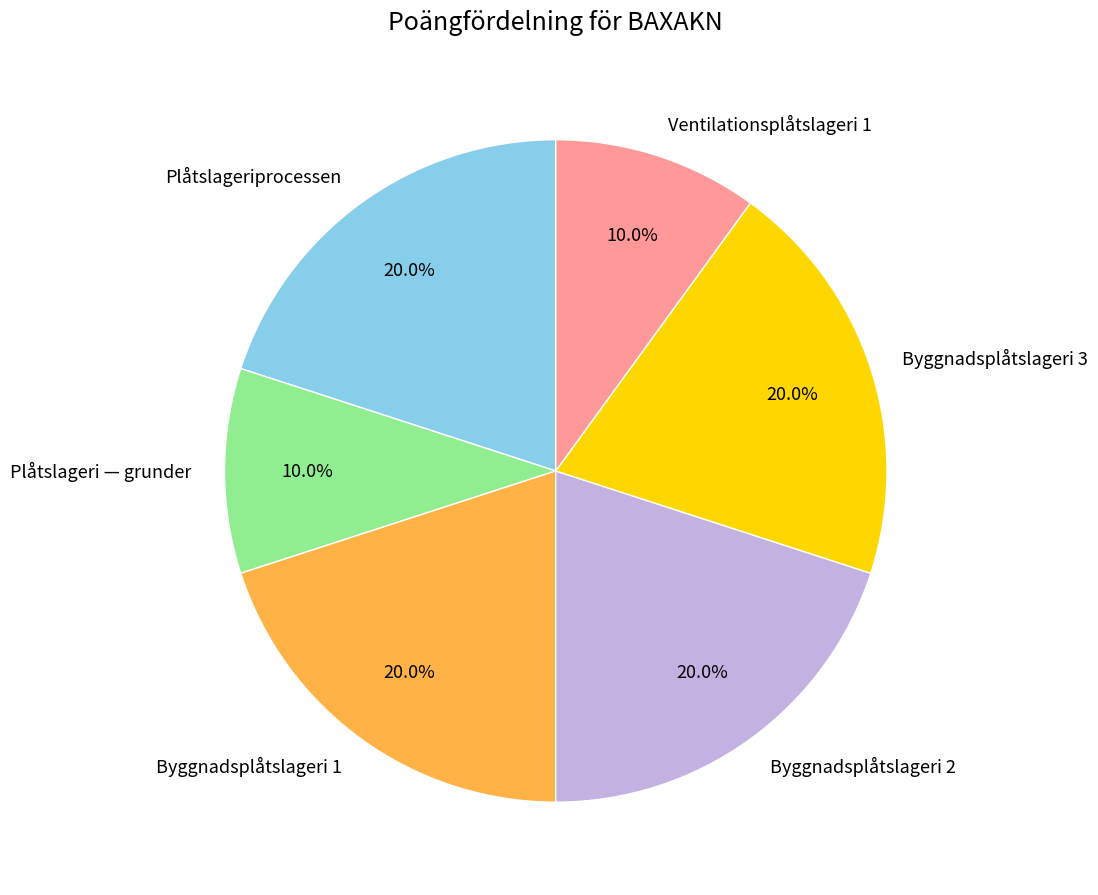

What percentage is NOT represented by Byggnadsplåtslageri 1?

80.0%